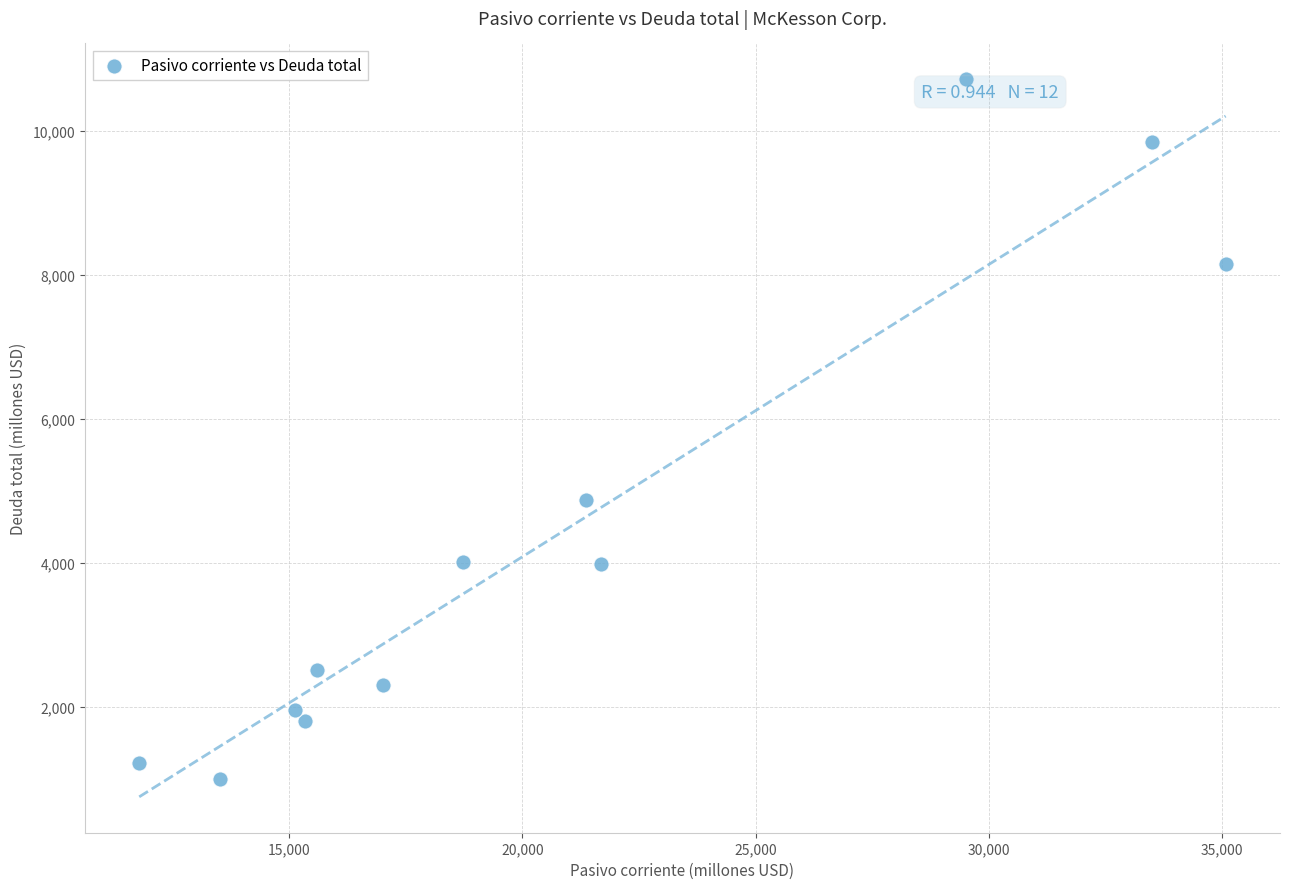

What is the average Y value?

4361